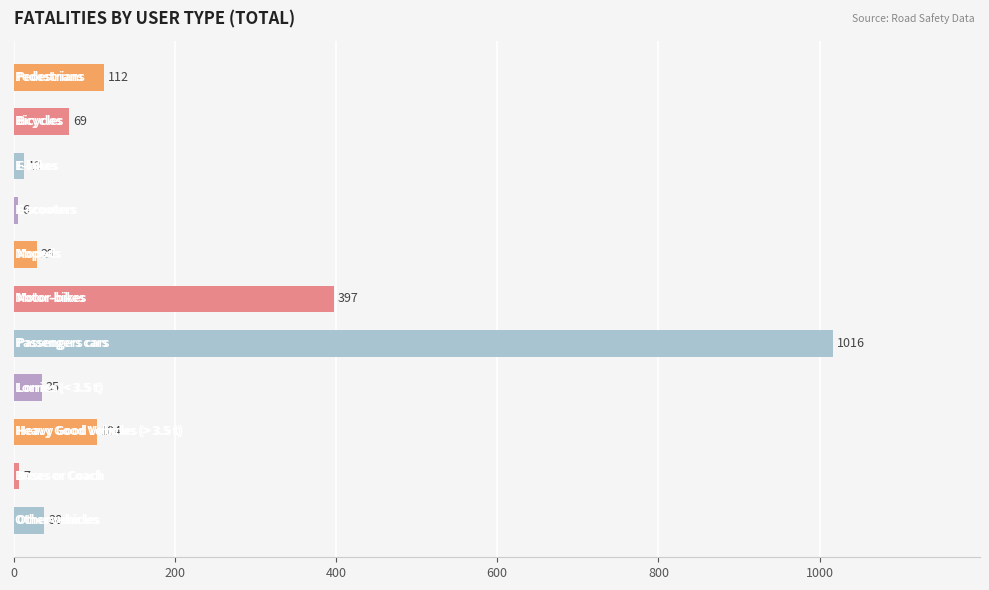

What is the value of the 6th bar from the top?

397